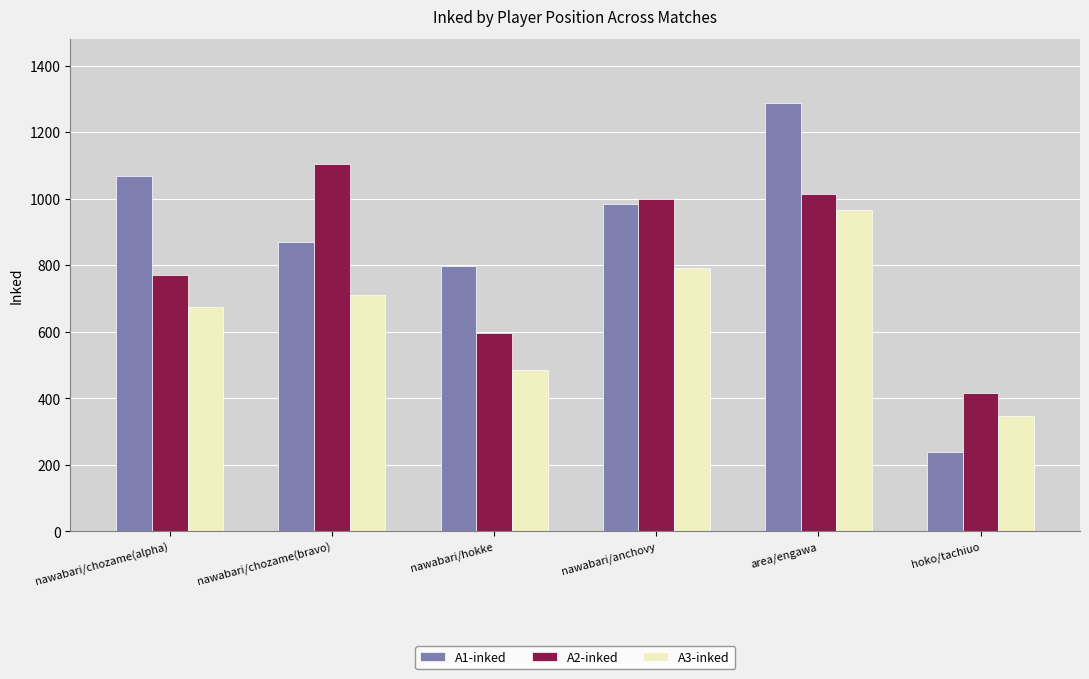

At which category does the chart reach its minimum across all series?

hoko/tachiuo